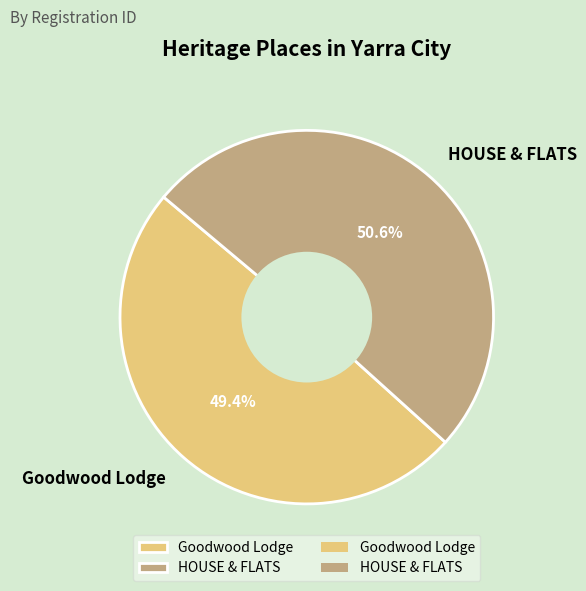

Between HOUSE & FLATS and Goodwood Lodge, which is larger?

HOUSE & FLATS